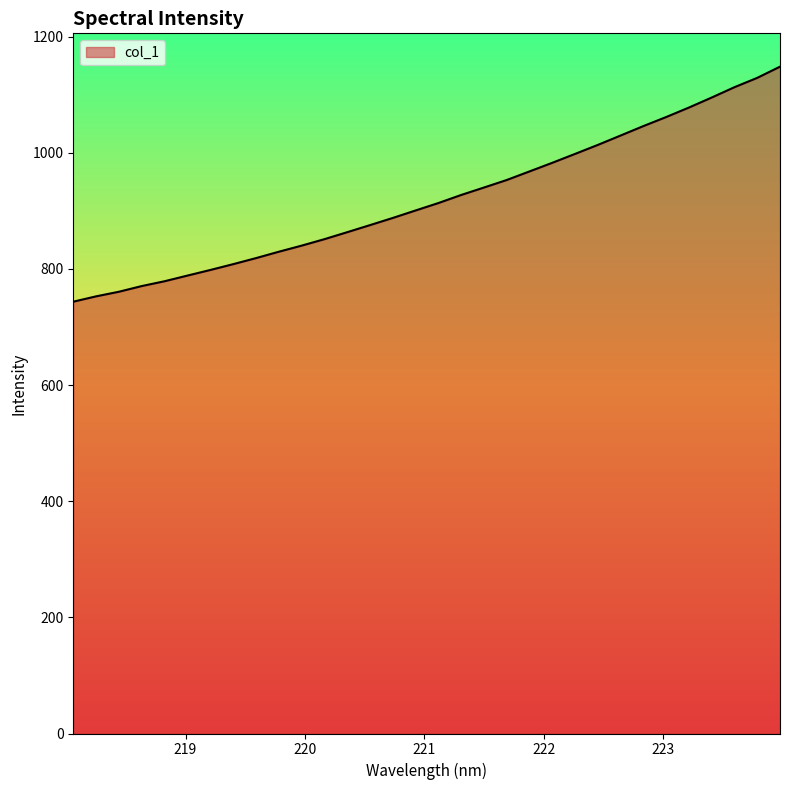

What is the difference between the maximum and minimum values?

404.6